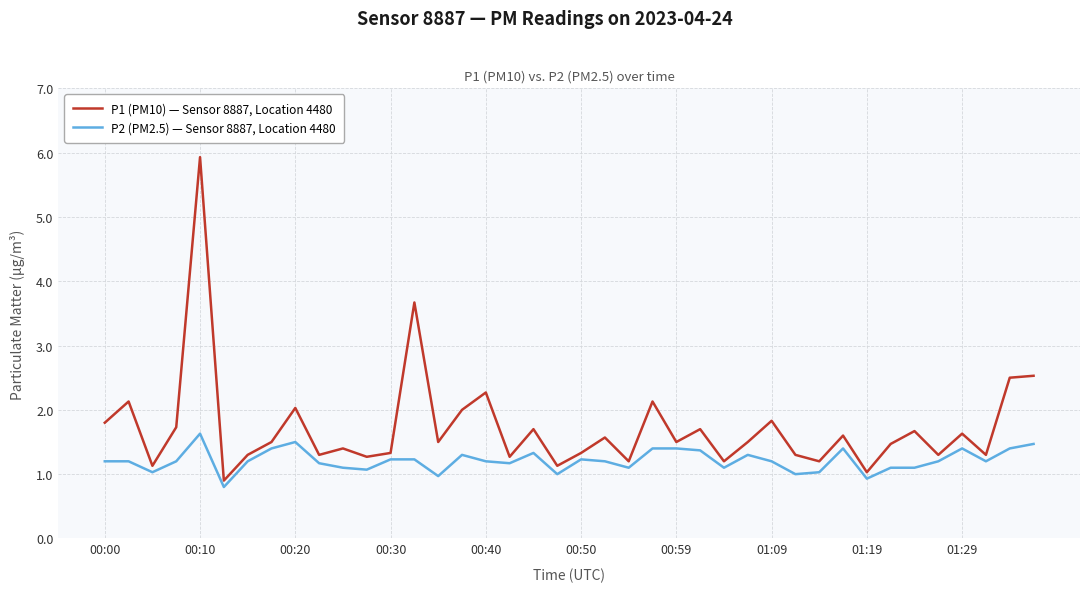

List the series in order of their peak value, highest first.

P1 (PM10) — Sensor 8887, Location 4480, P2 (PM2.5) — Sensor 8887, Location 4480